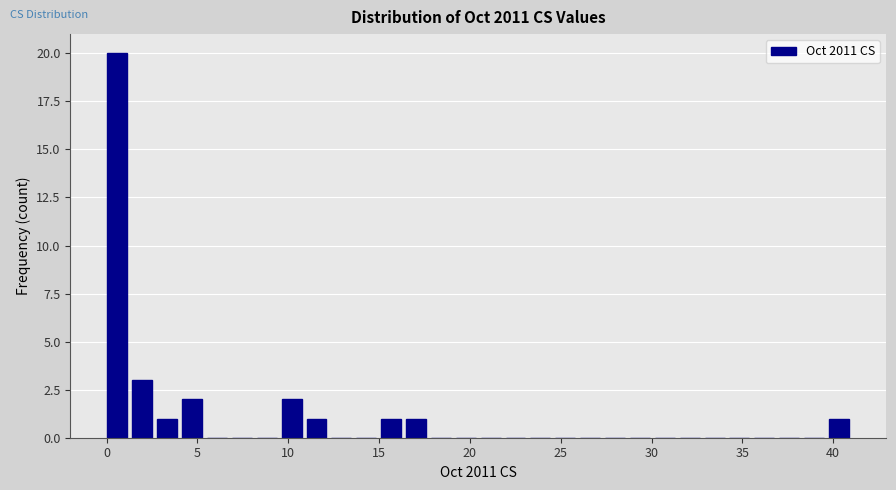

Read against the x-axis, roughly where is the centre of the tallest bar?

0.5